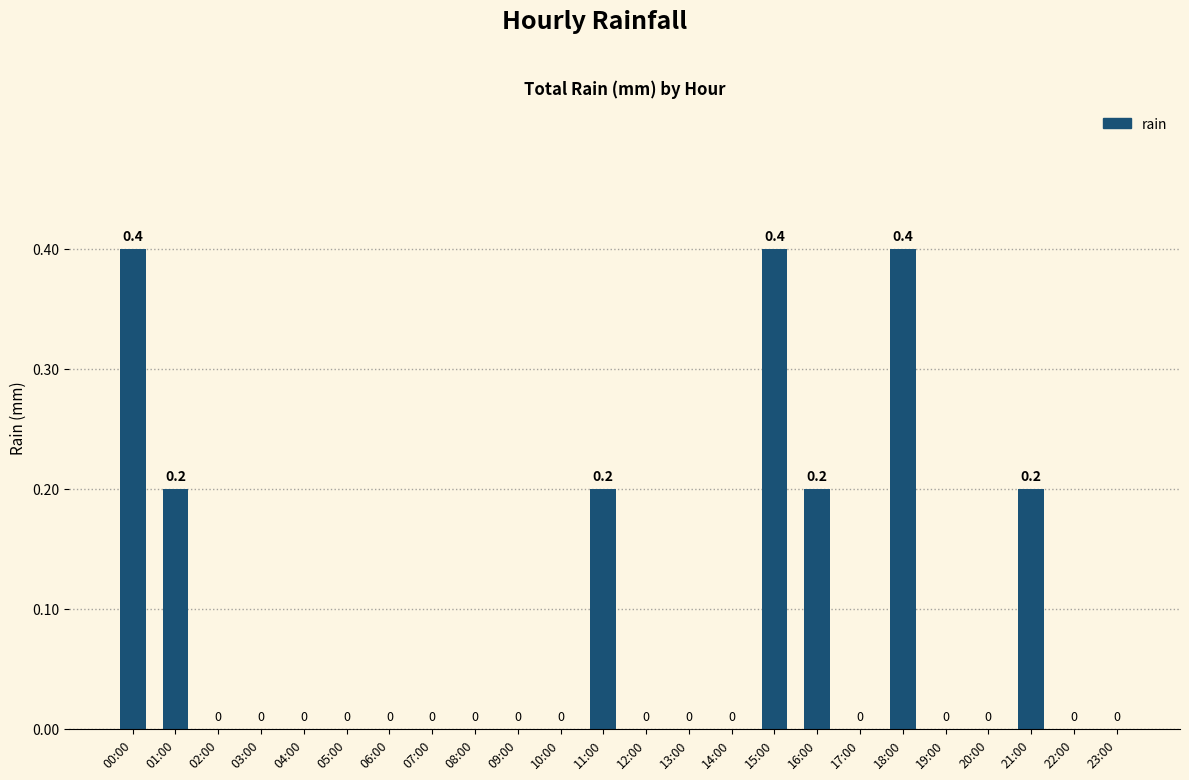

What is the average value?

0.1